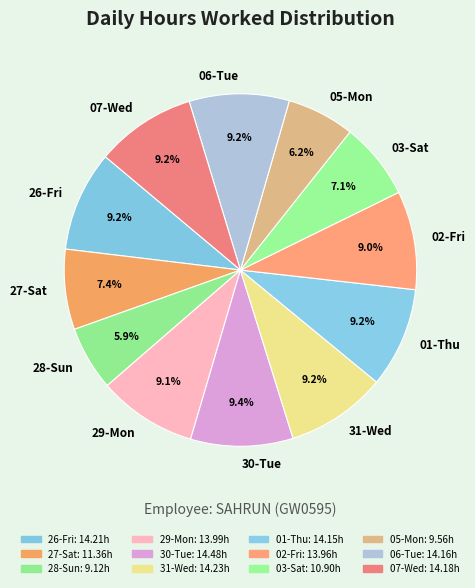

To the nearest percent, what is the combined percentage of 31-Wed and 29-Mon?

18%